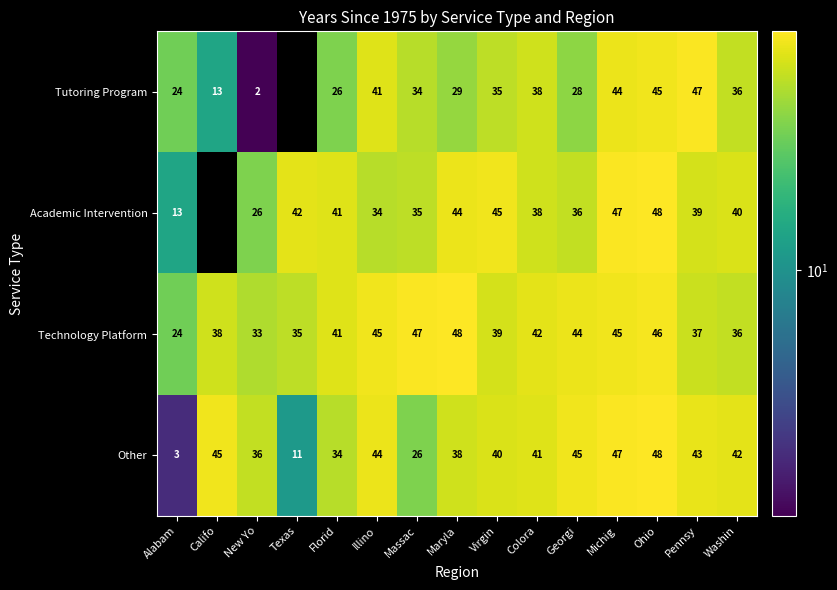

What is the average value of the Technology Platform series?

40